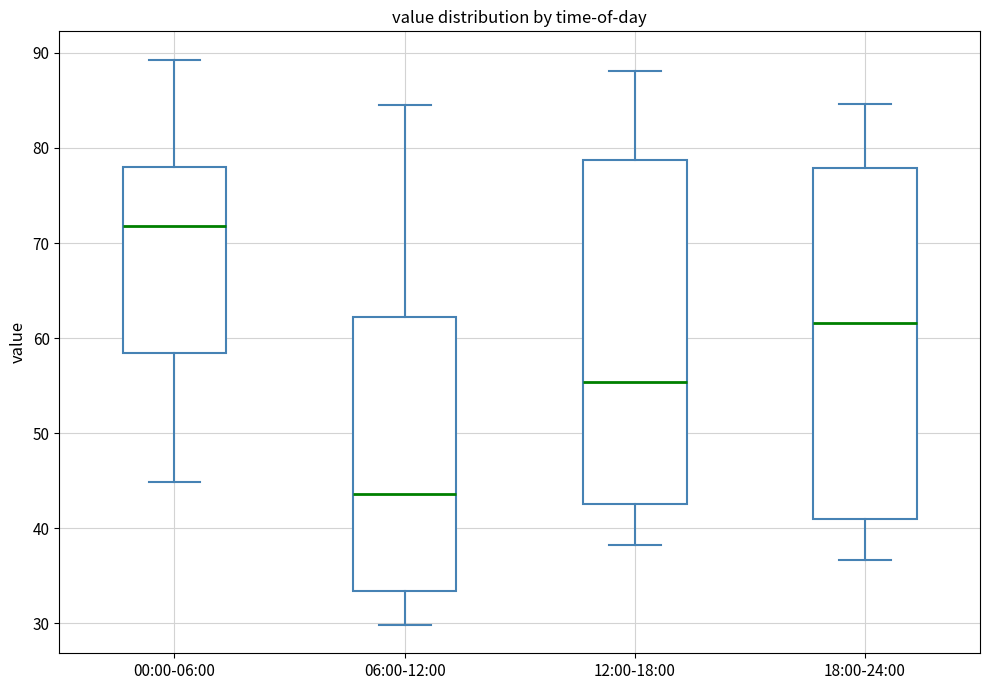

Reading left to right, read every box against the y-axis: the position of its median line, the range the box covers, and the ends of its whiskers. The values are not printed on the chart, so give them approximately, as read against the axis.

00:00-06:00: median 72, box 58 to 78, whiskers 45 to 89
06:00-12:00: median 44, box 33 to 62, whiskers 30 to 85
12:00-18:00: median 55, box 43 to 79, whiskers 38 to 88
18:00-24:00: median 62, box 41 to 78, whiskers 37 to 85